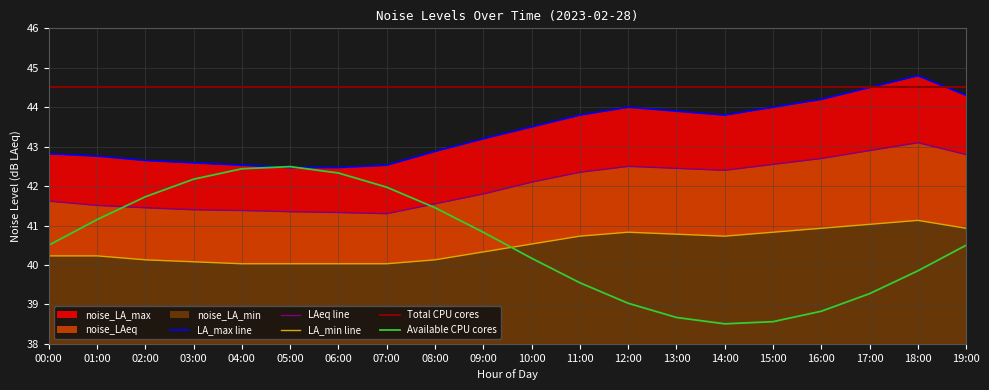

What is the sum of the noise_LA_min values at 14:00 and 16:00?

81.7